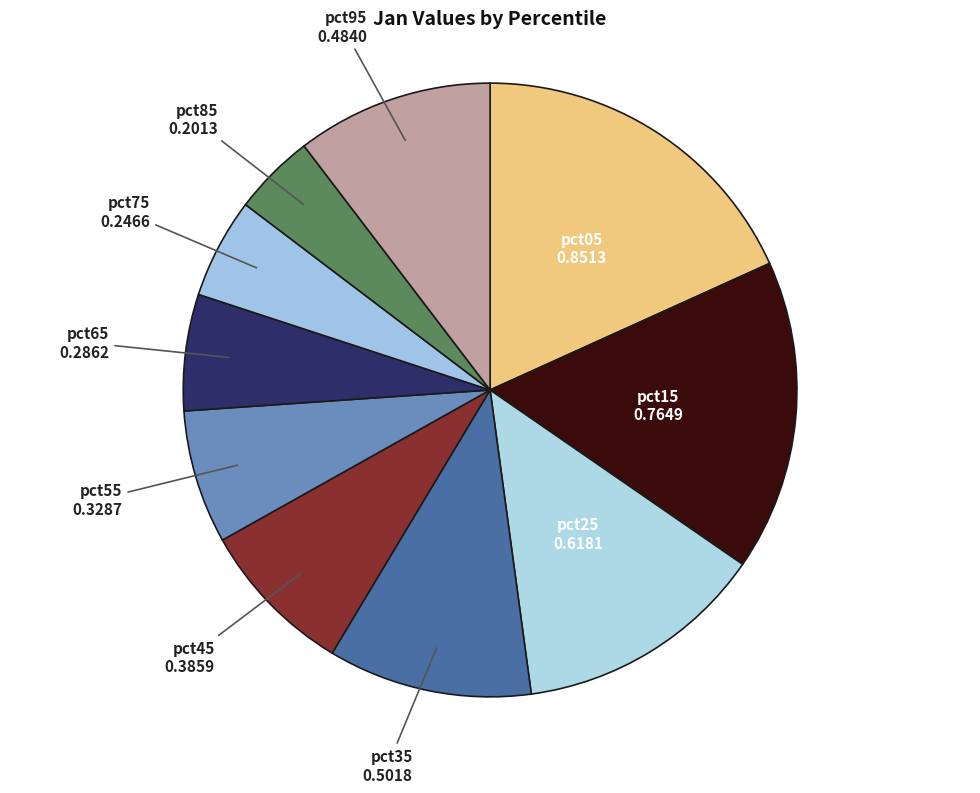

Does pct45 represent more than half of the total?

No